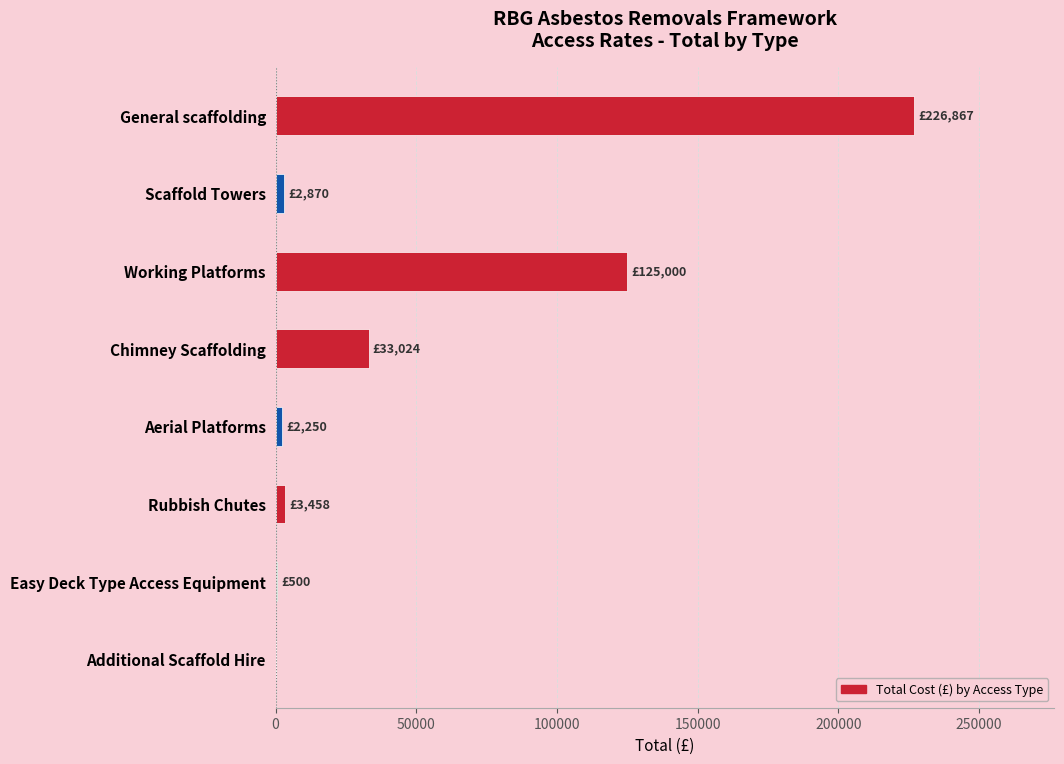

Between Chimney Scaffolding and Rubbish Chutes, which is larger?

Chimney Scaffolding